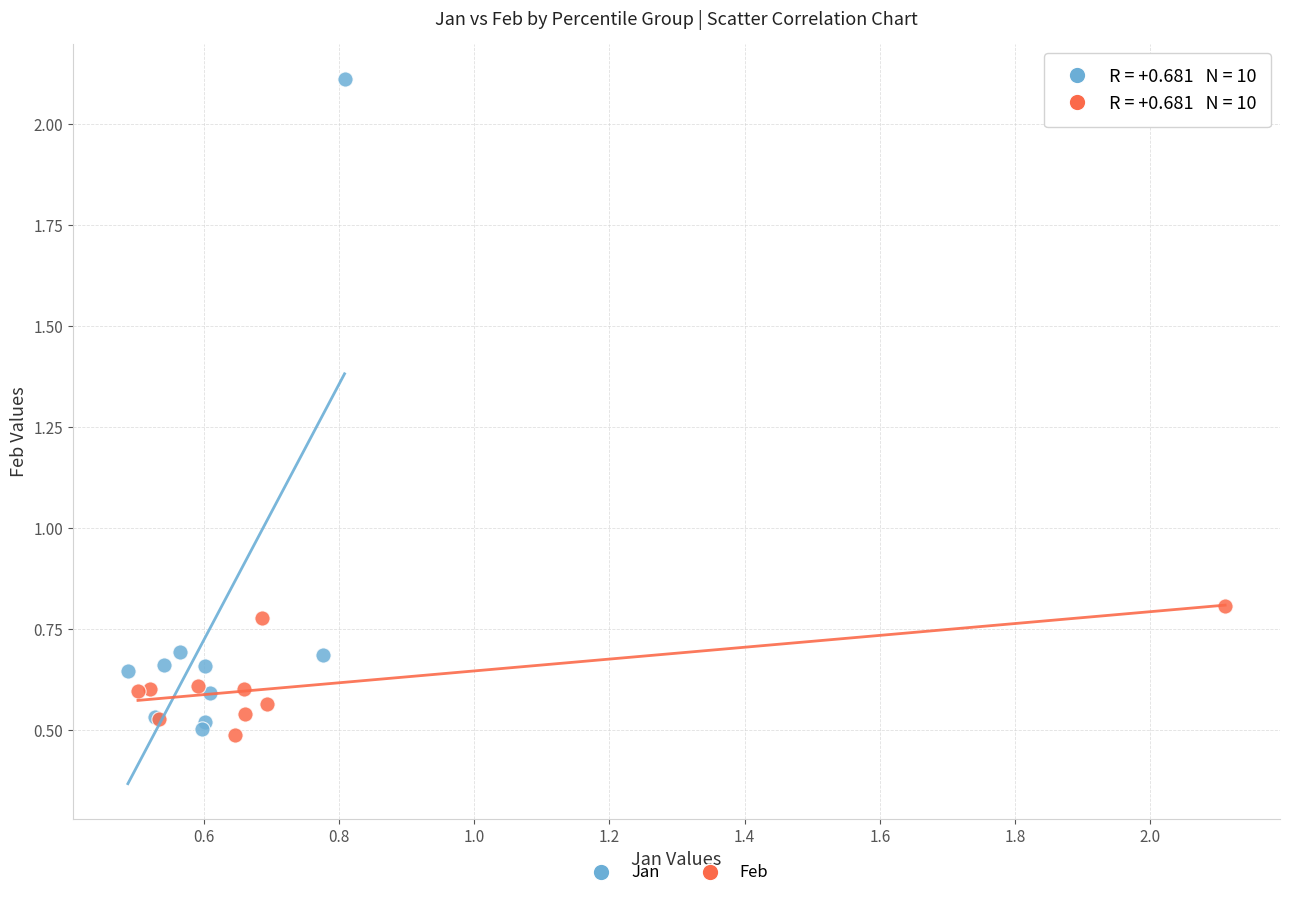

Which series has the widest spread of Y values?

Jan